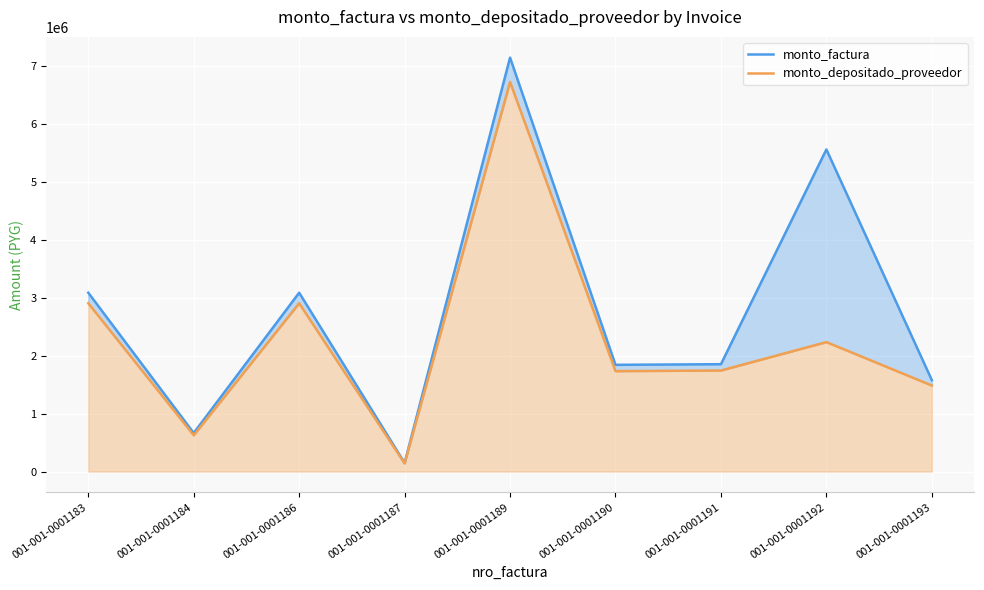

The monto_depositado_proveedor series shows 1735288 at 001-001-0001190. True or false?

True